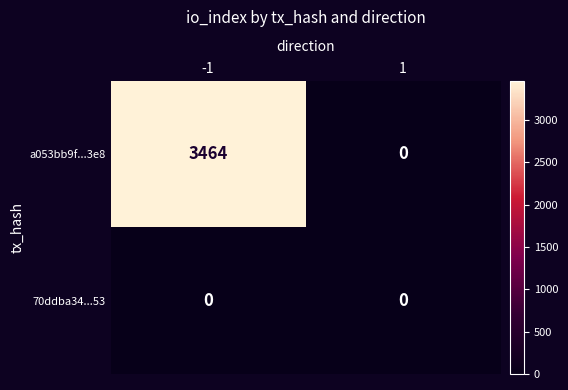

Rank the series by their average value, from lowest to highest.

70ddba34...53, a053bb9f...3e8